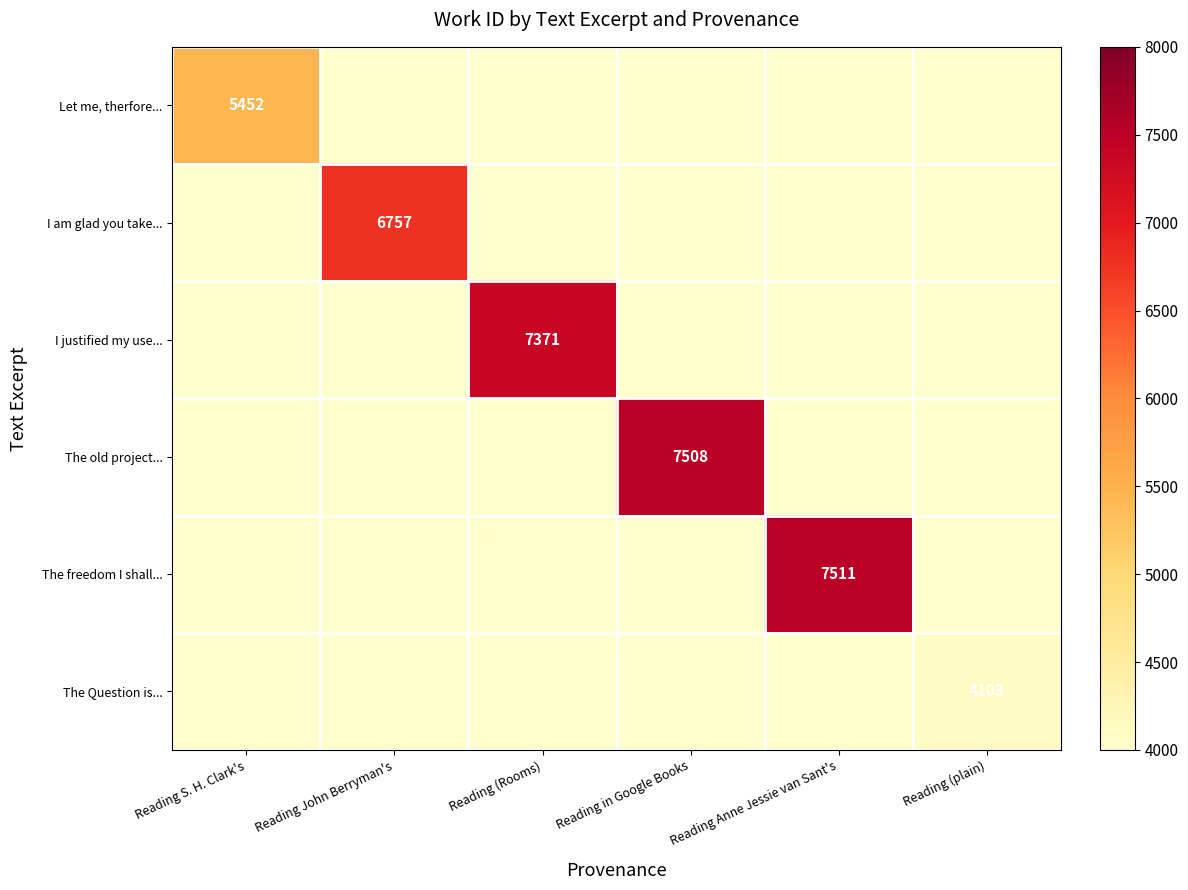

True or false: I justified my use... has a value of 7371 at Reading (Rooms).

True